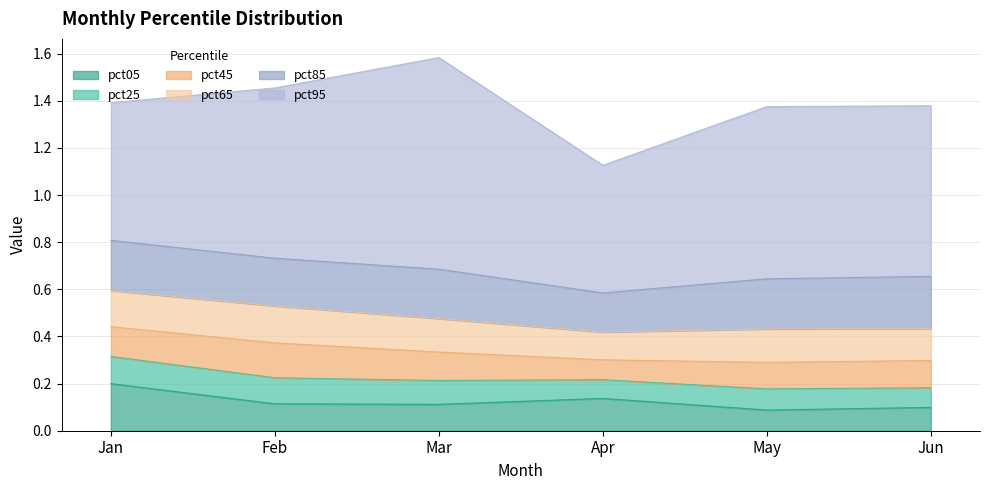

Reading left to right, transcribe all the data shown in this chart.

pct05: Jan=0.2	Feb=0.1	Mar=0.1	Apr=0.1	May=0.1	Jun=0.1
pct25: Jan=0.1	Feb=0.1	Mar=0.1	Apr=0.1	May=0.1	Jun=0.1
pct45: Jan=0.1	Feb=0.1	Mar=0.1	Apr=0.1	May=0.1	Jun=0.1
pct65: Jan=0.2	Feb=0.2	Mar=0.1	Apr=0.1	May=0.1	Jun=0.1
pct85: Jan=0.2	Feb=0.2	Mar=0.2	Apr=0.2	May=0.2	Jun=0.2
pct95: Jan=0.6	Feb=0.7	Mar=0.9	Apr=0.5	May=0.7	Jun=0.7